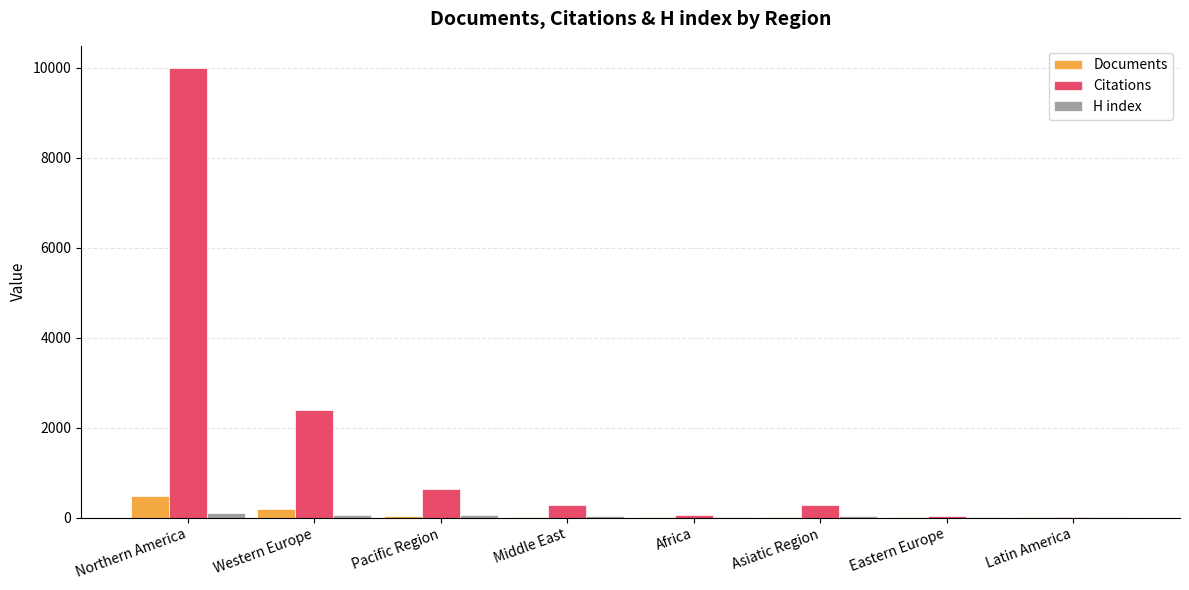

What is the maximum value for Documents?

484